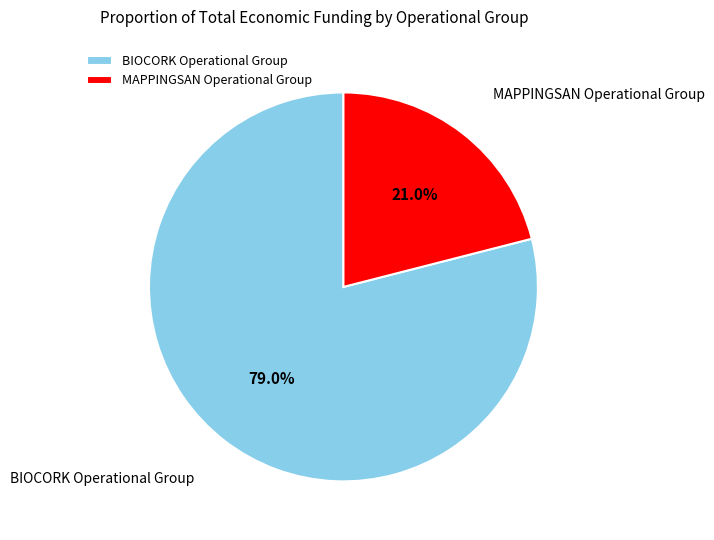

How many segments does this pie chart have?

2